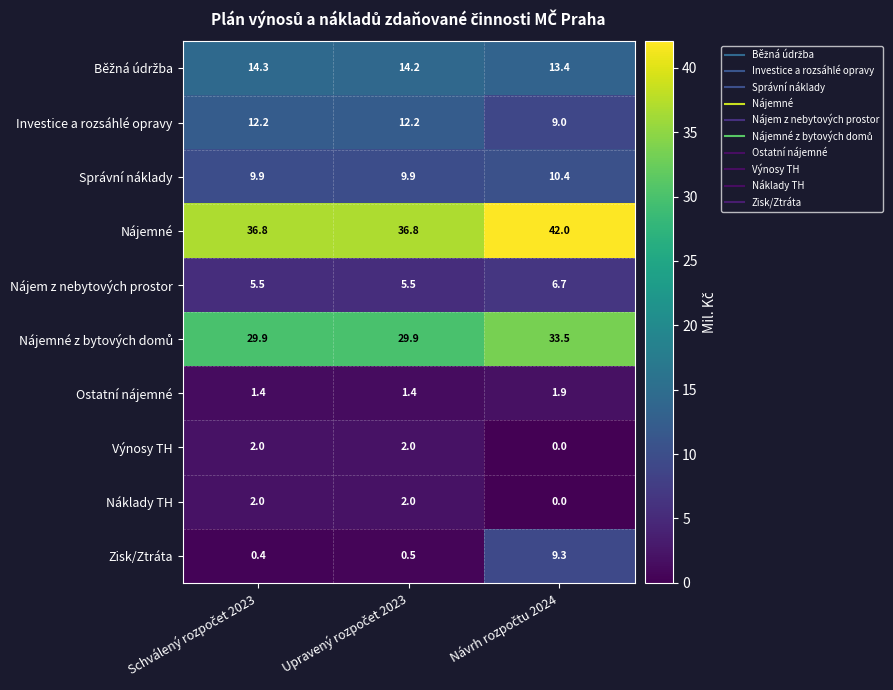

What is the maximum value for Nájemné?

42.0